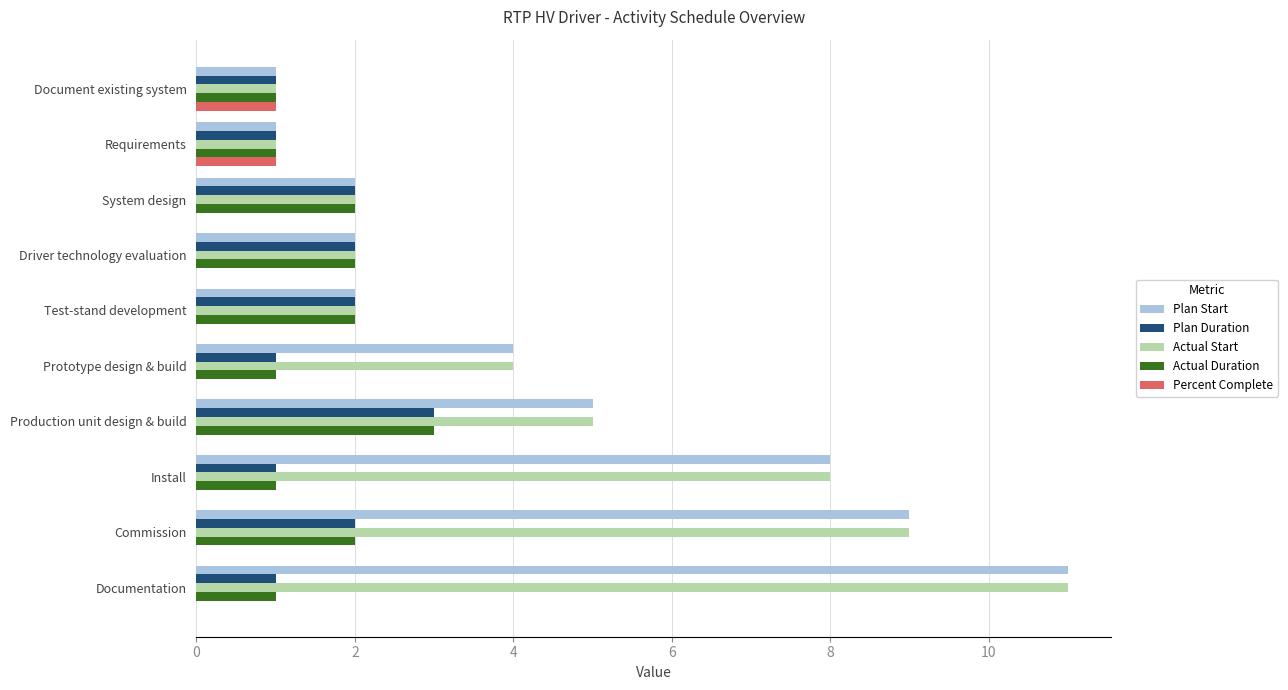

What is the sum of the Plan Start values at Driver technology evaluation and Prototype design & build?

6